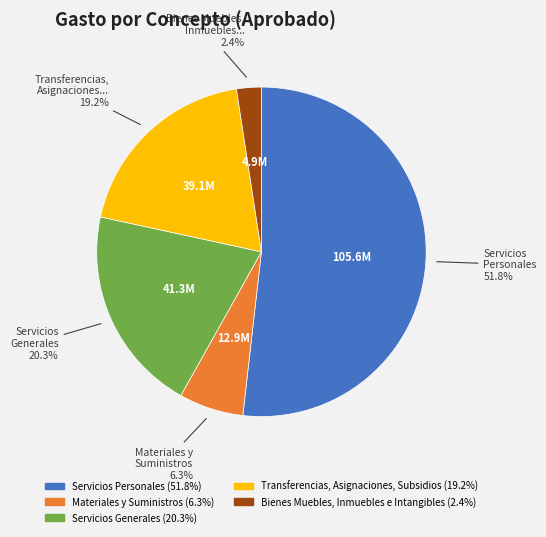

What is the ratio of the value at Materiales y Suministros to the value at Servicios Generales?

0.3